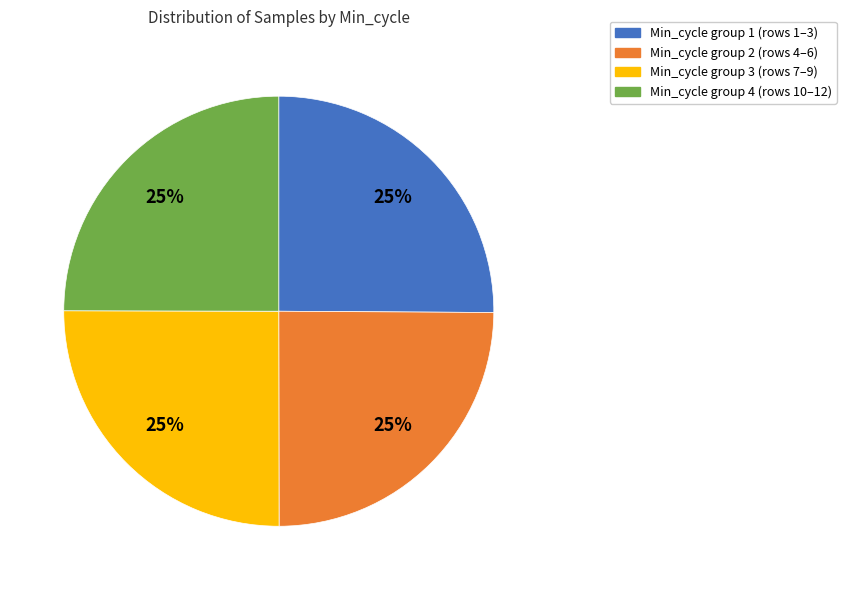

To the nearest percent, what is the average slice percentage?

25%